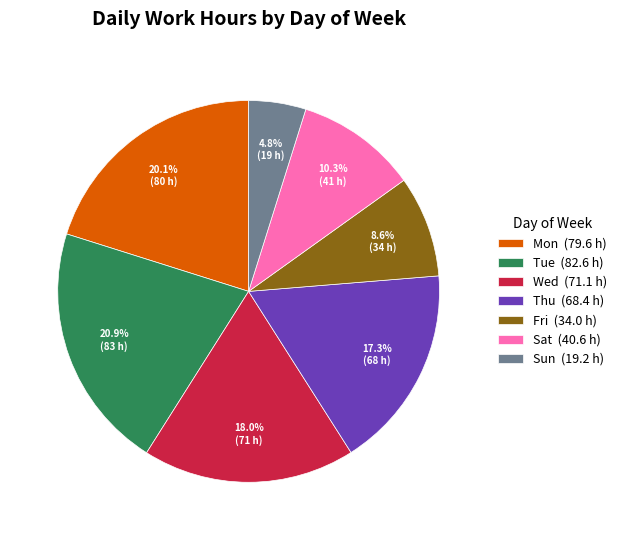

Does any single category account for the majority?

No